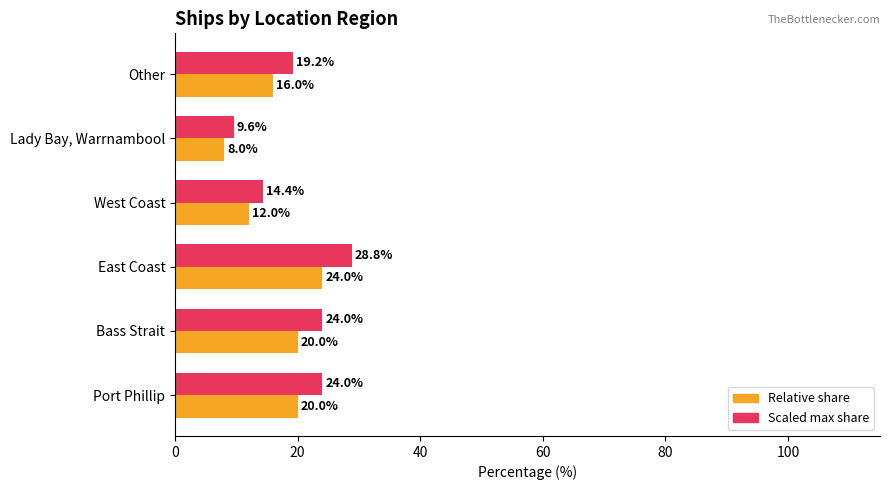

At which category is the sum across all series the highest?

East Coast